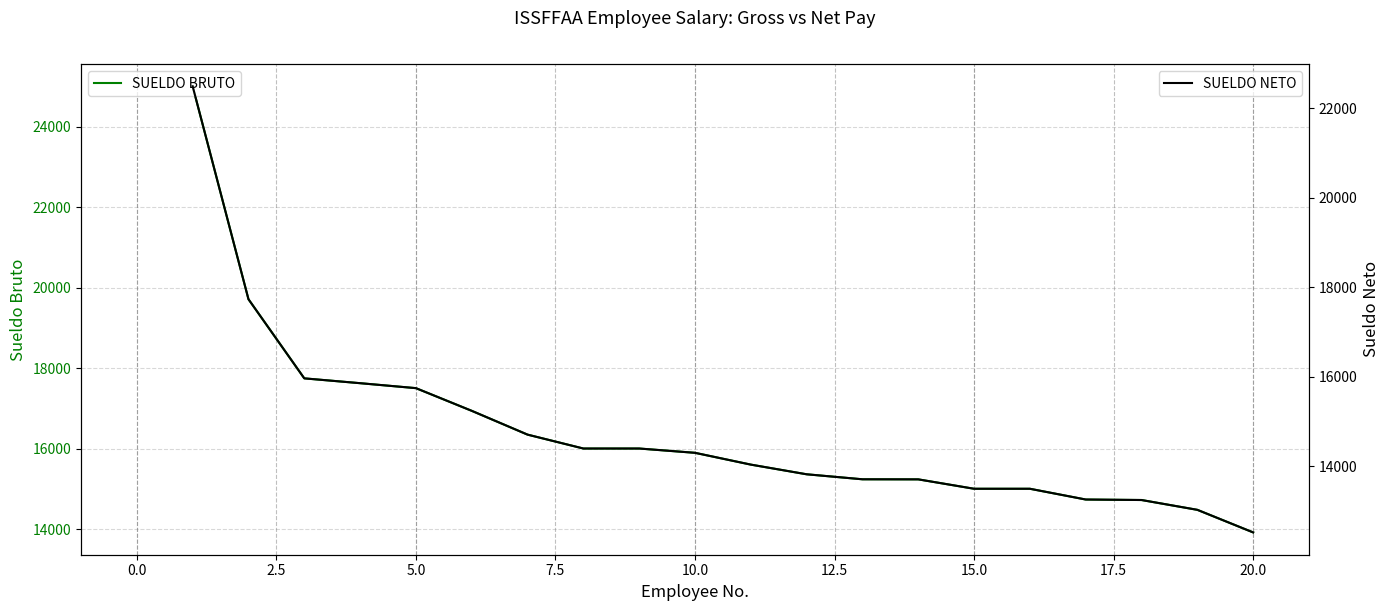

True or false: SUELDO BRUTO has more than 2 interior local peaks.

False